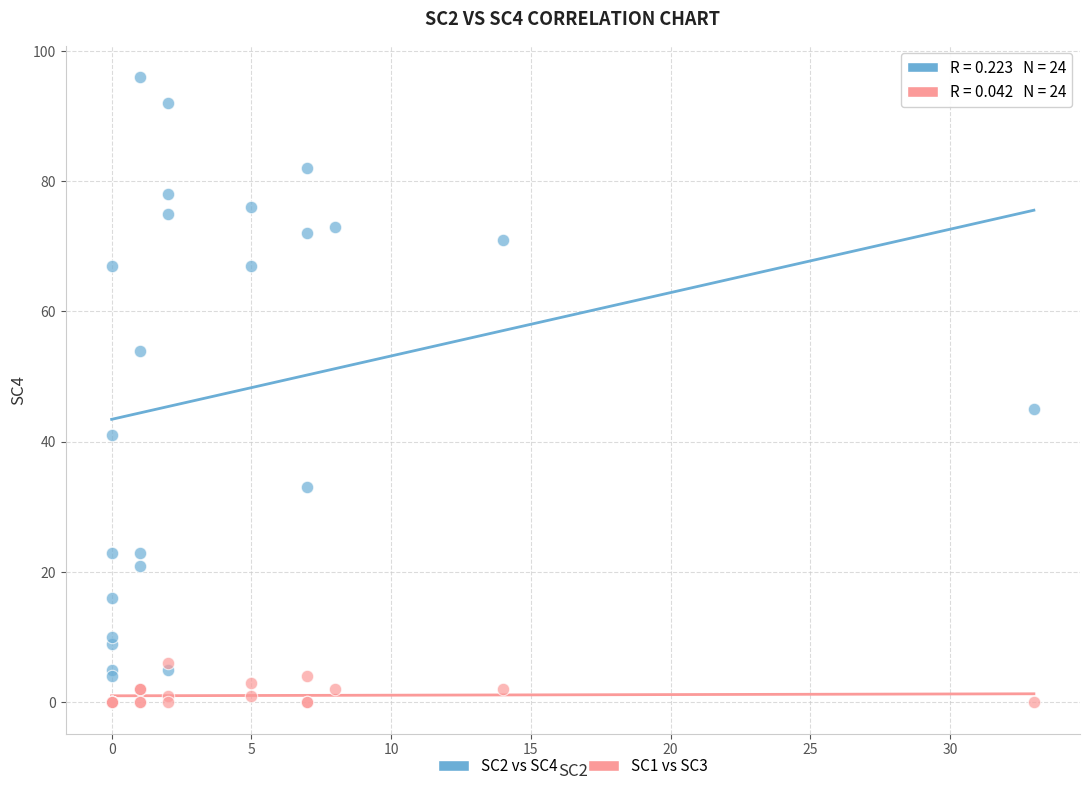

Which series has the largest Y range (max minus min)?

SC2 vs SC4